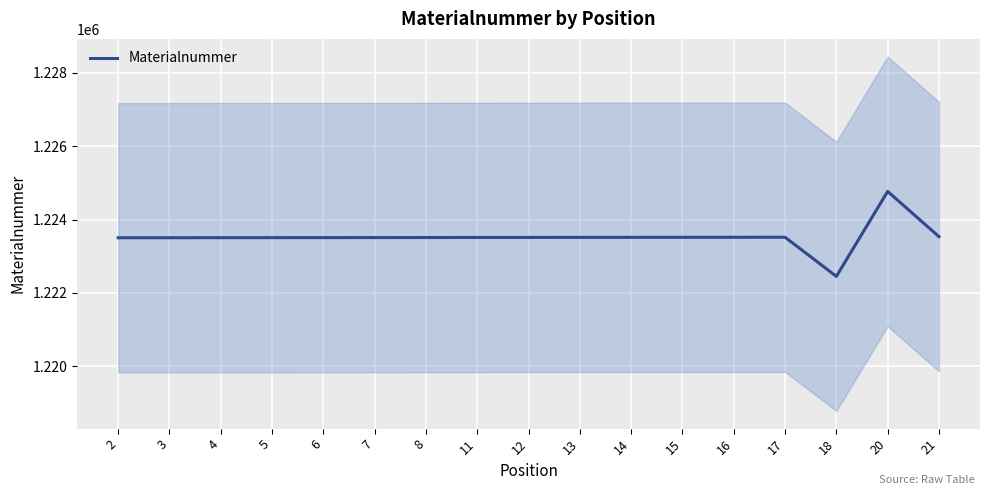

At which label does the data first exceed 1223513?

12